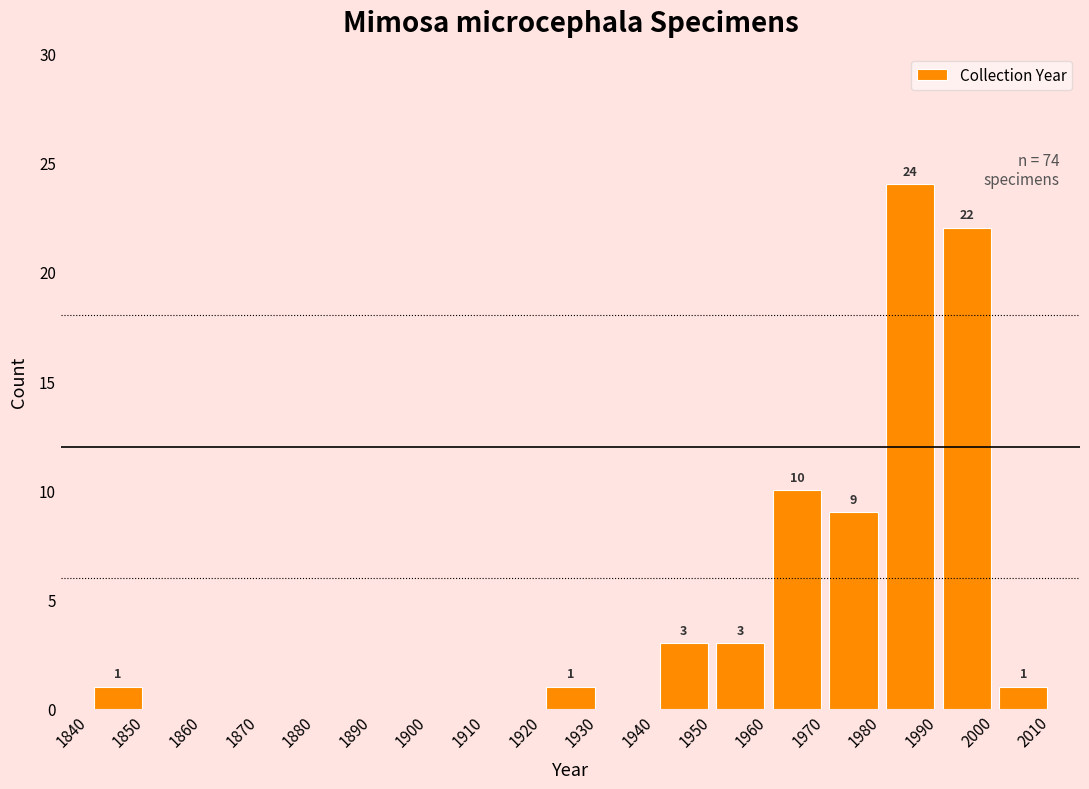

Which range on the x-axis has the tallest bar?

1980 to 1990